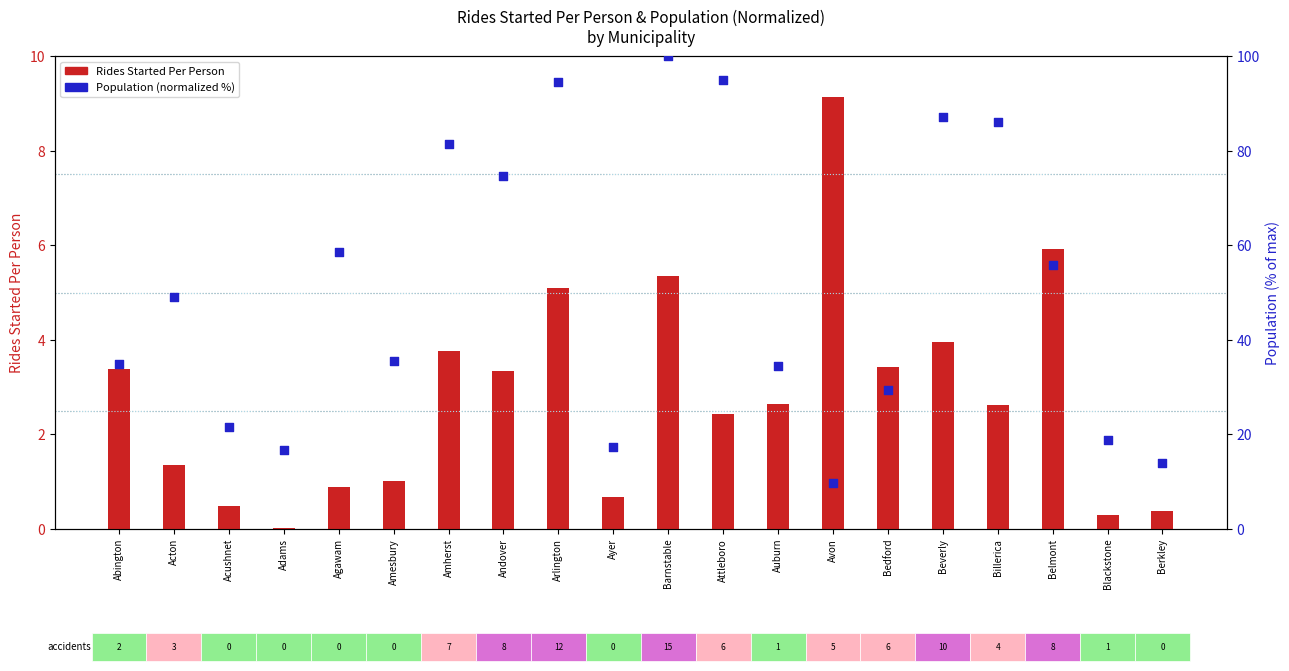

Is the value of Population (normalized %) at Avon greater than the value of Rides Started Per Person at Amesbury?

Yes